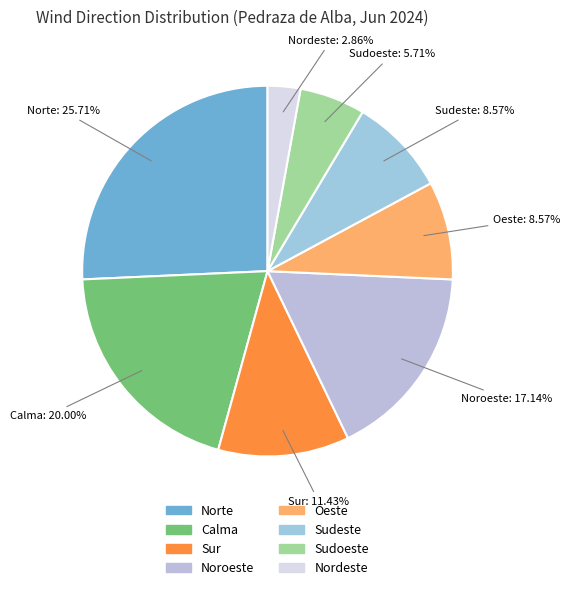

How many segments does this pie chart have?

8